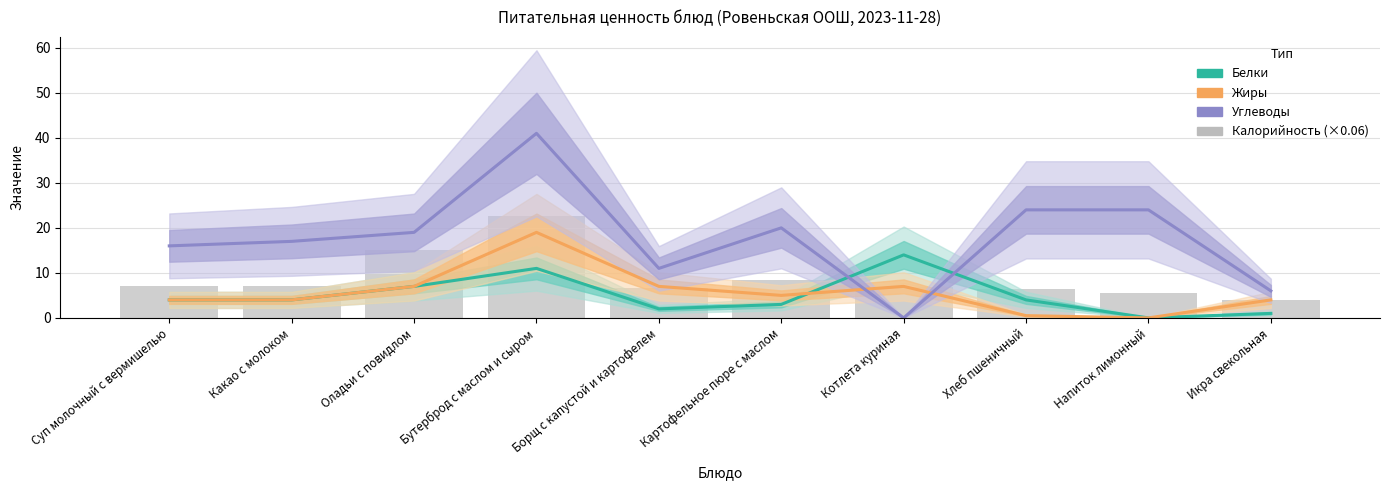

What is the value of the Калорийность (×0.06) bar at the 7th from the left?

6.8